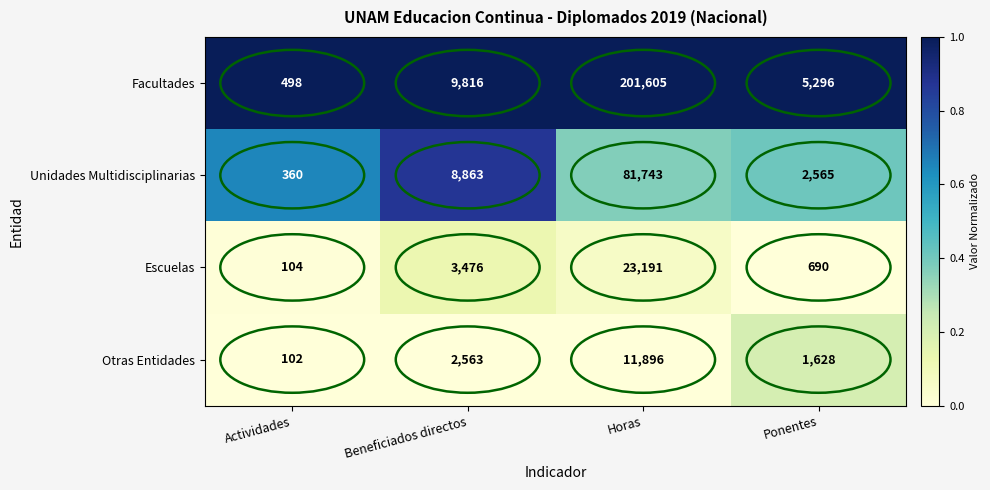

The value of Escuelas at Beneficiados directos is 3476. True or false?

True